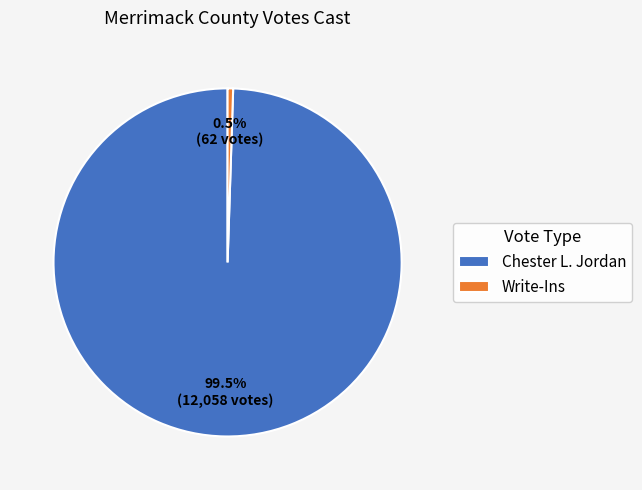

Rank the categories by value from highest to lowest.

Chester L. Jordan, Write-Ins